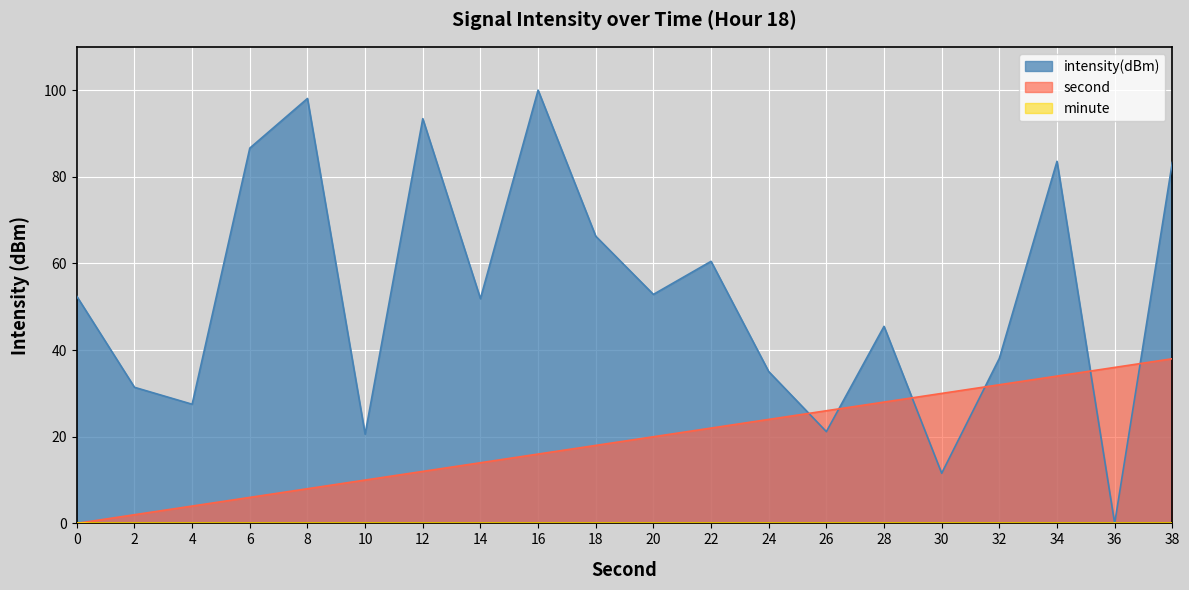

Which series has the widest spread of values?

intensity(dBm)